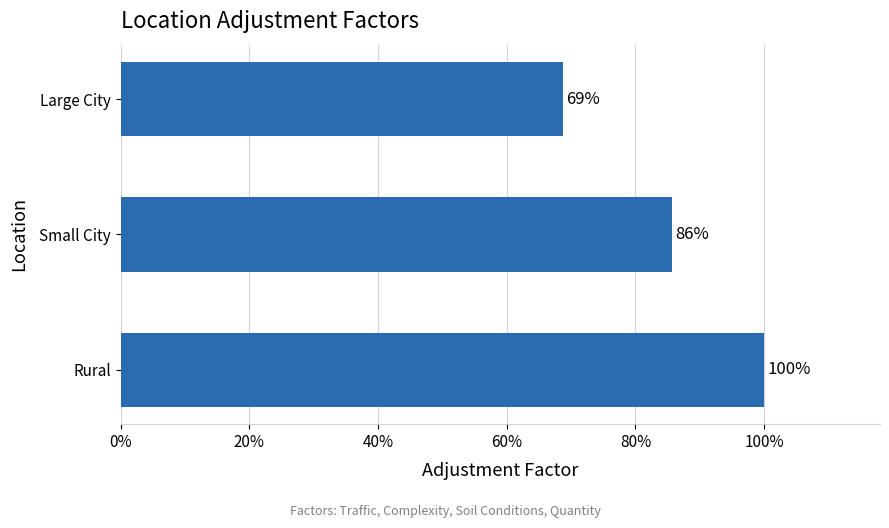

Does the chart contain any negative values?

No